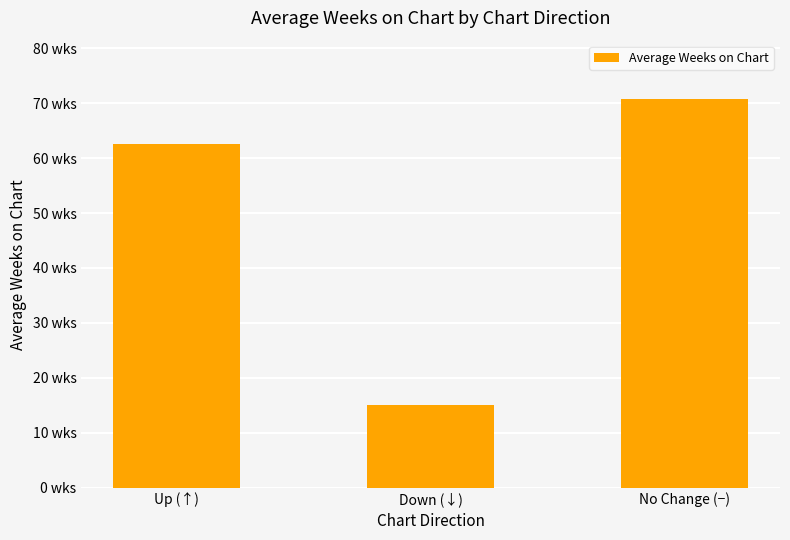

What is the difference between the maximum and second lowest values?

8.1